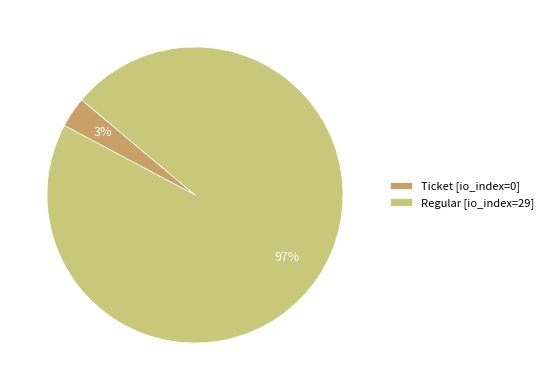

Which category has the biggest portion of the pie?

Regular [io_index=29]